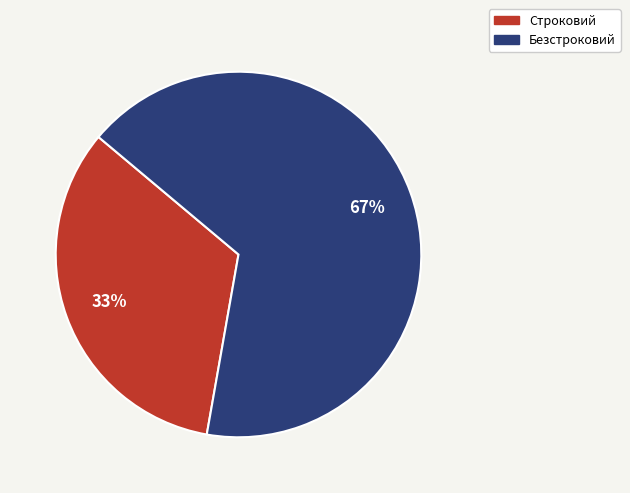

True or false: Строковий accounts for 33% of the total.

True